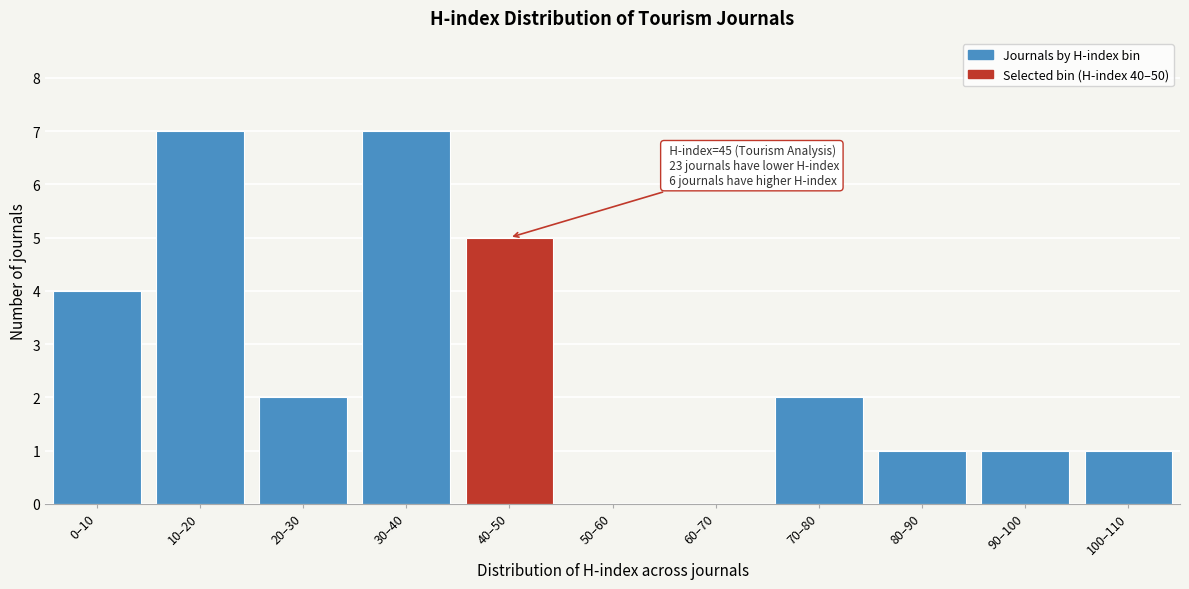

Reading left to right, what are all the values shown in this chart?

0–10=4	10–20=7	20–30=2	30–40=7	40–50=5	50–60=0	60–70=0	70–80=2	80–90=1	90–100=1	100–110=1